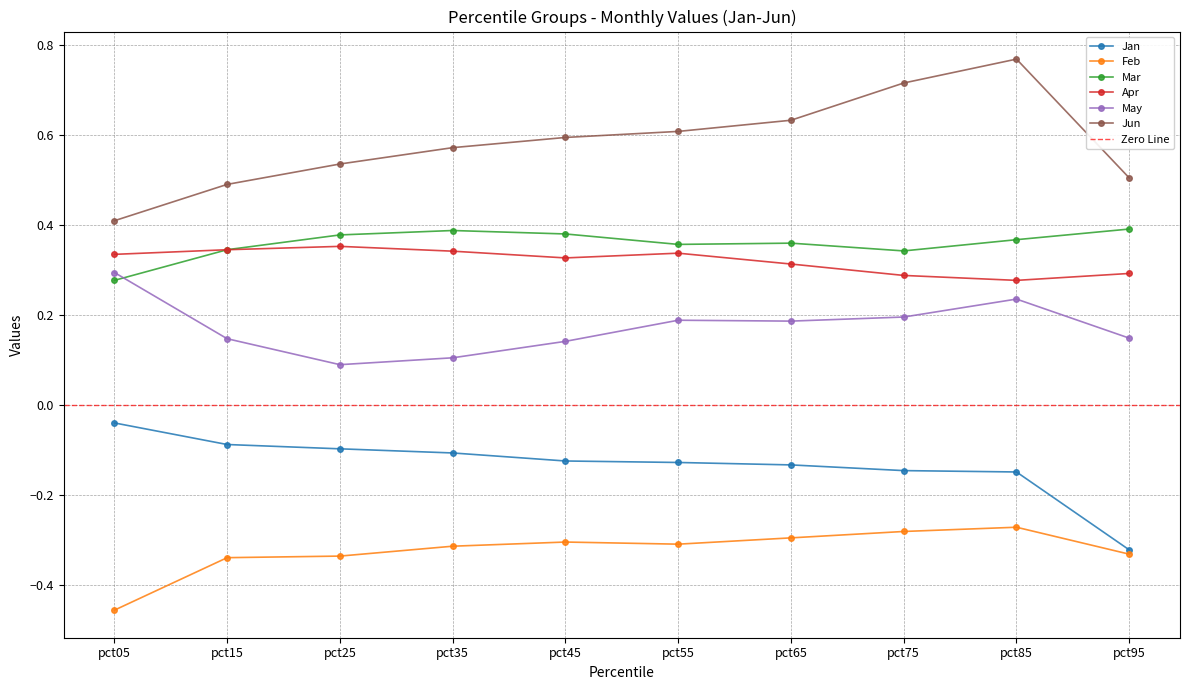

Rank the series by their maximum value, from lowest to highest.

Feb, Jan, May, Apr, Mar, Jun